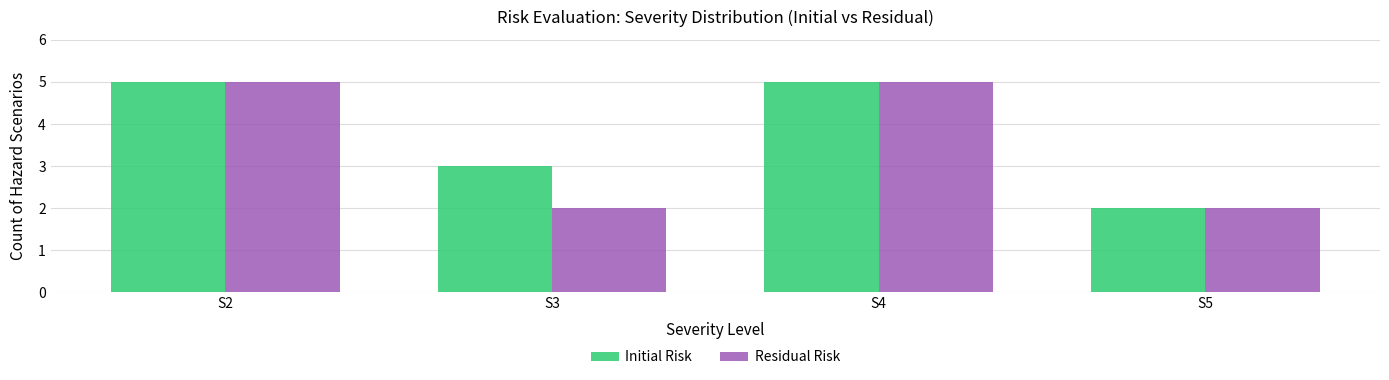

What is the minimum value shown in the chart?

2